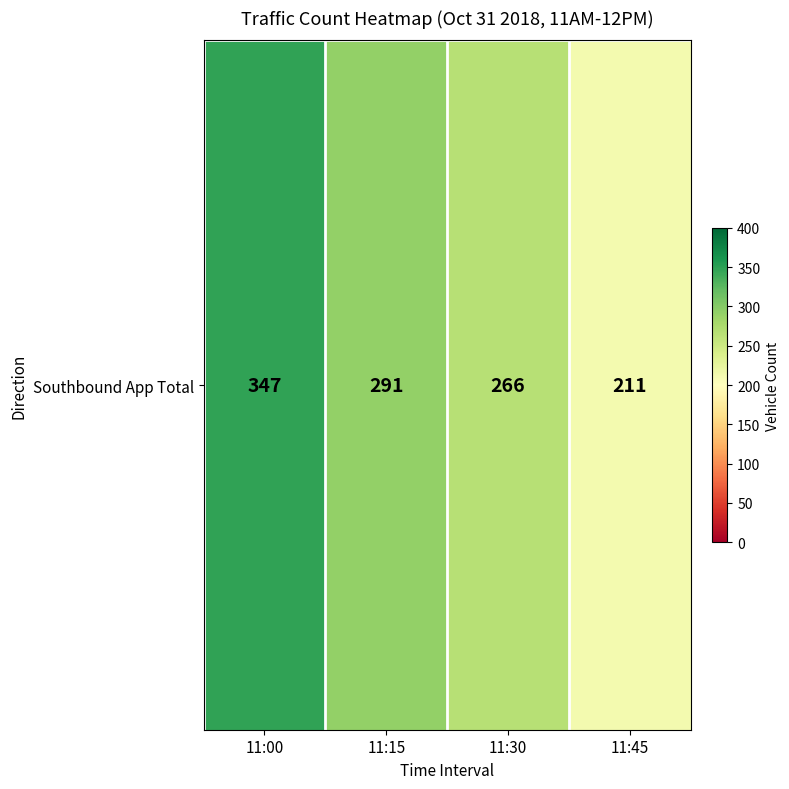

How many values are between 266 and 347?

3